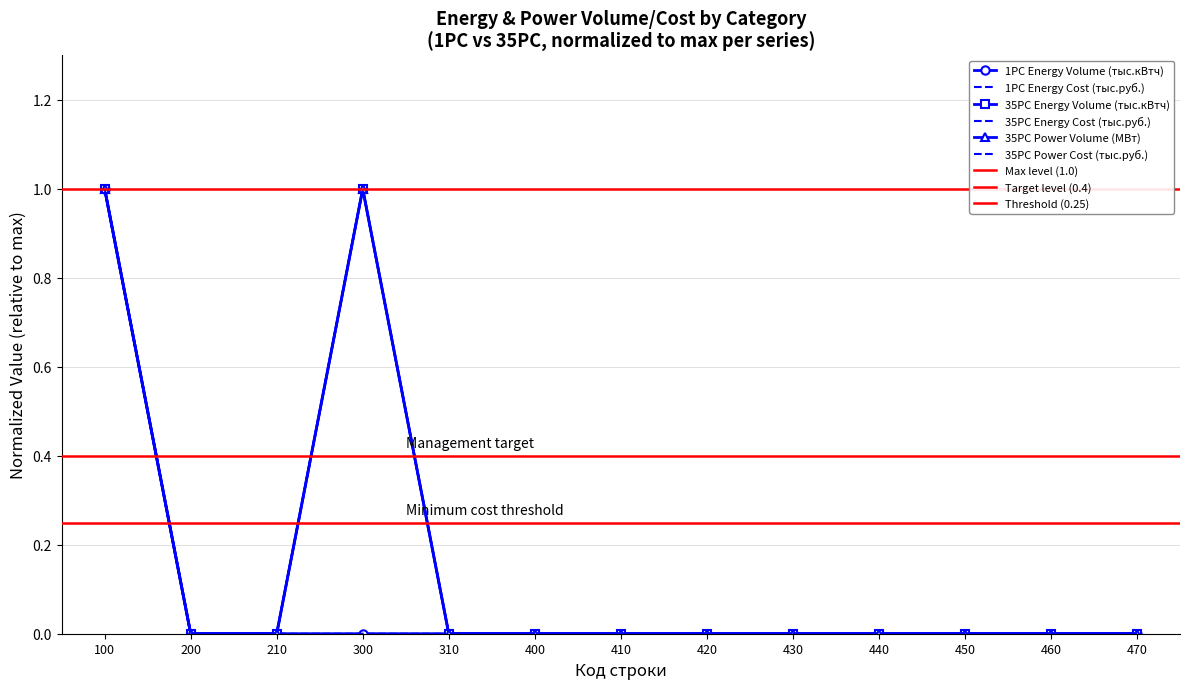

True or false: enrVlm35pcTtl and pwrVlm35pcTtl intersect in this chart.

False